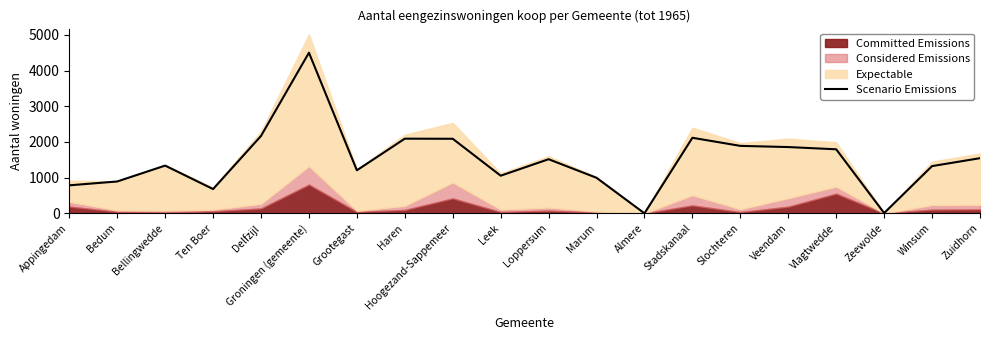

The Scenario Emissions series shows 2090 at Hoogezand-Sappemeer. True or false?

True